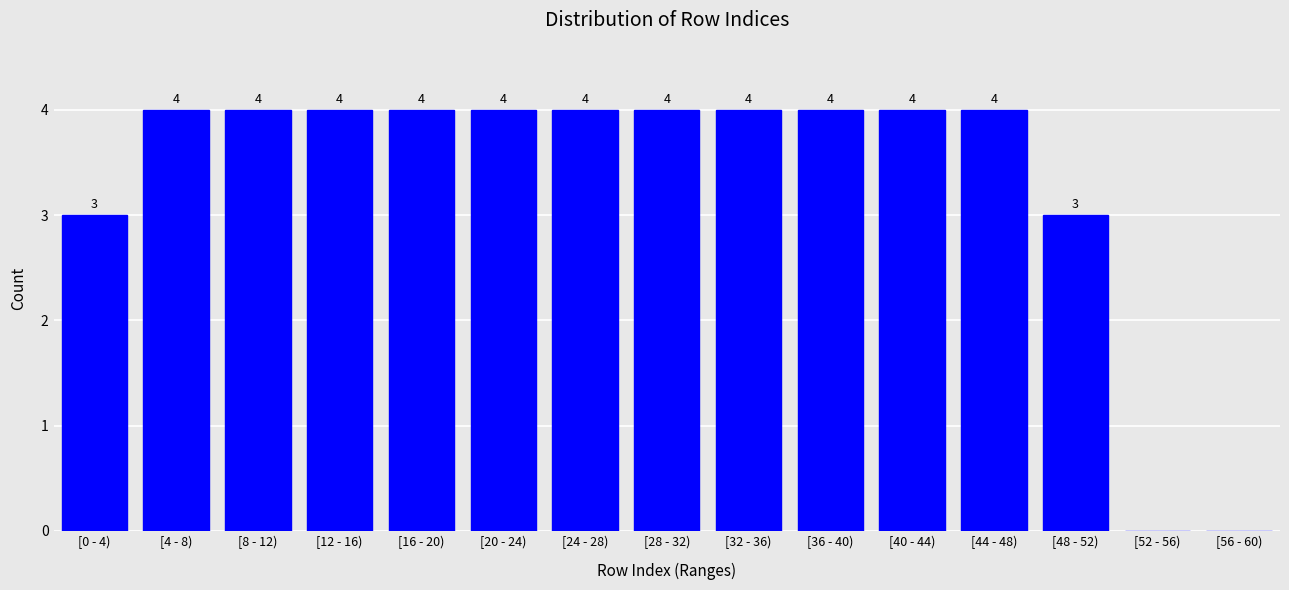

Reading left to right, list all the values displayed in this chart.

[0 - 4)=3	[4 - 8)=4	[8 - 12)=4	[12 - 16)=4	[16 - 20)=4	[20 - 24)=4	[24 - 28)=4	[28 - 32)=4	[32 - 36)=4	[36 - 40)=4	[40 - 44)=4	[44 - 48)=4	[48 - 52)=3	[52 - 56)=0	[56 - 60)=0